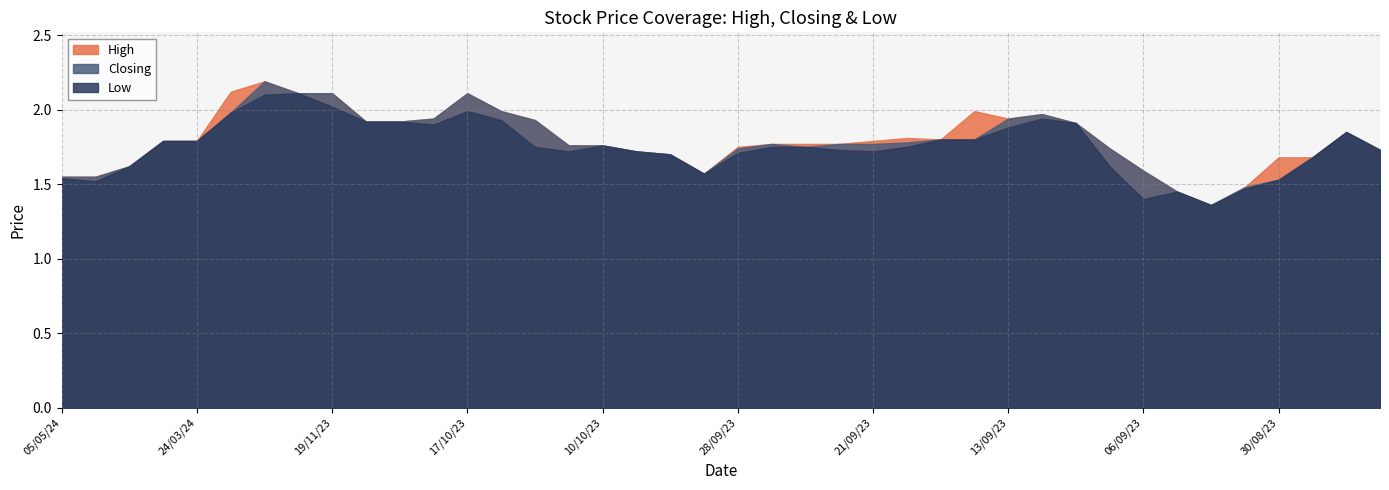

True or false: Low and High cross at least once.

False